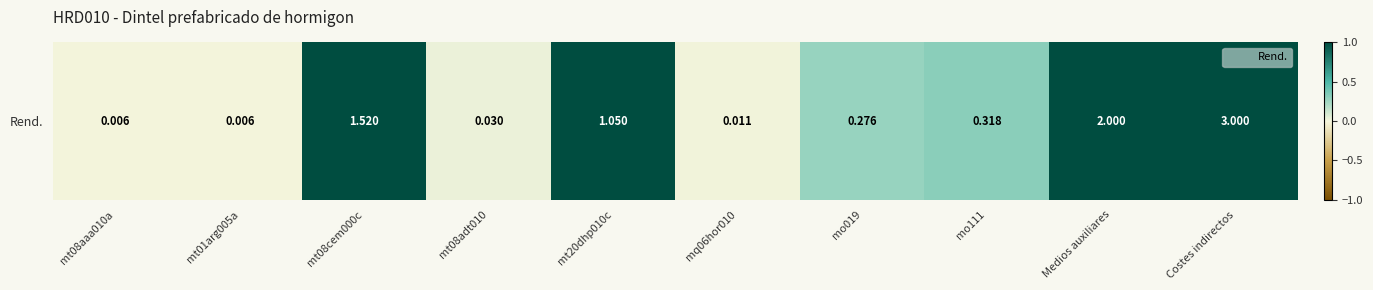

Count the number of categories in the chart.

10